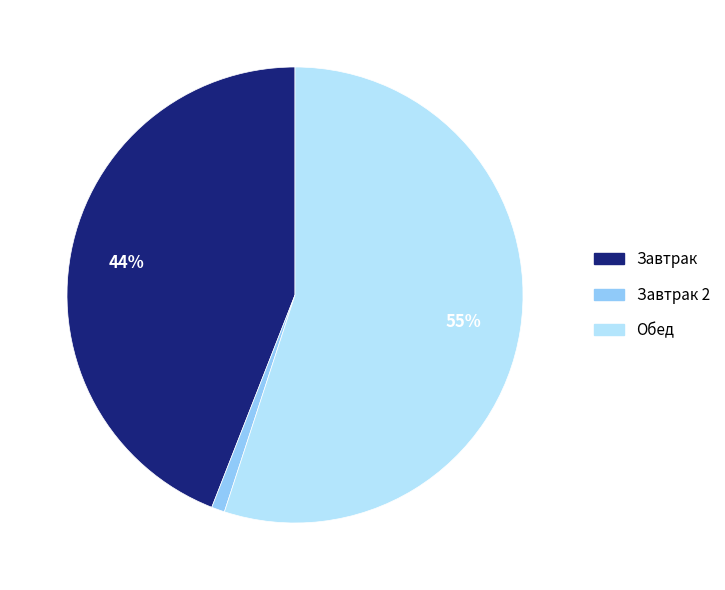

To the nearest percent, what is the combined percentage of Завтрак and Завтрак 2?

45%